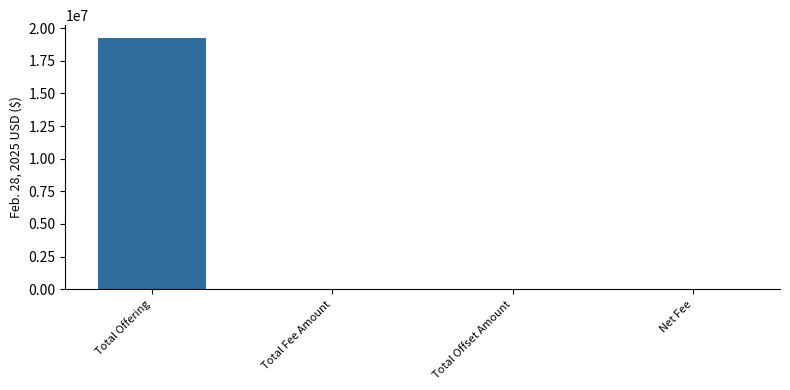

What is the greatest value displayed?

19270000.0